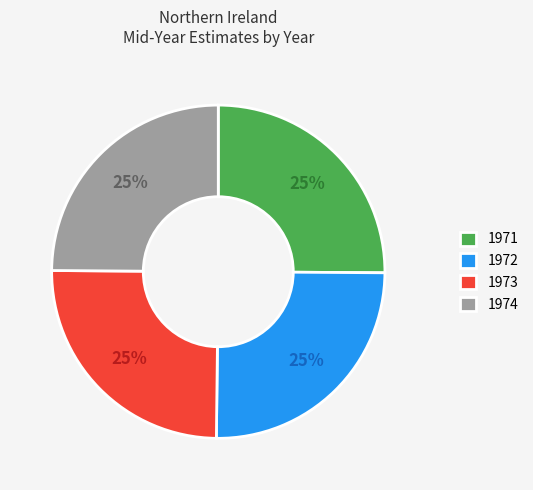

What is the ratio of the value at 1971 to the value at 1972?

1.0